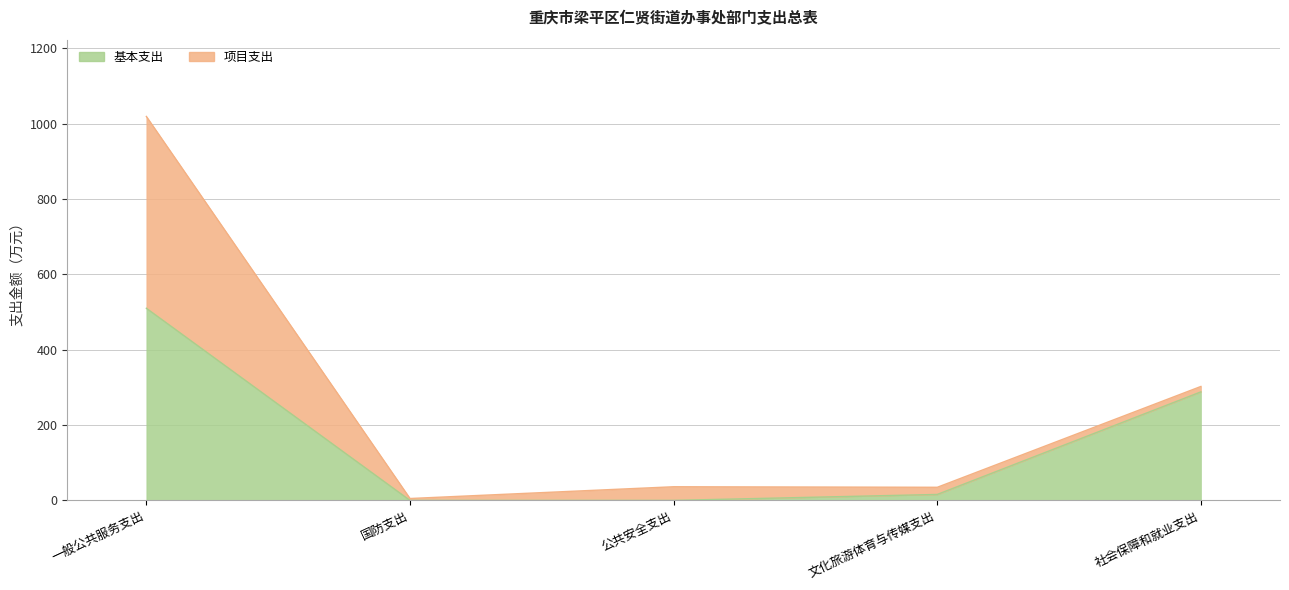

What position from the left is 社会保障和就业支出?

5